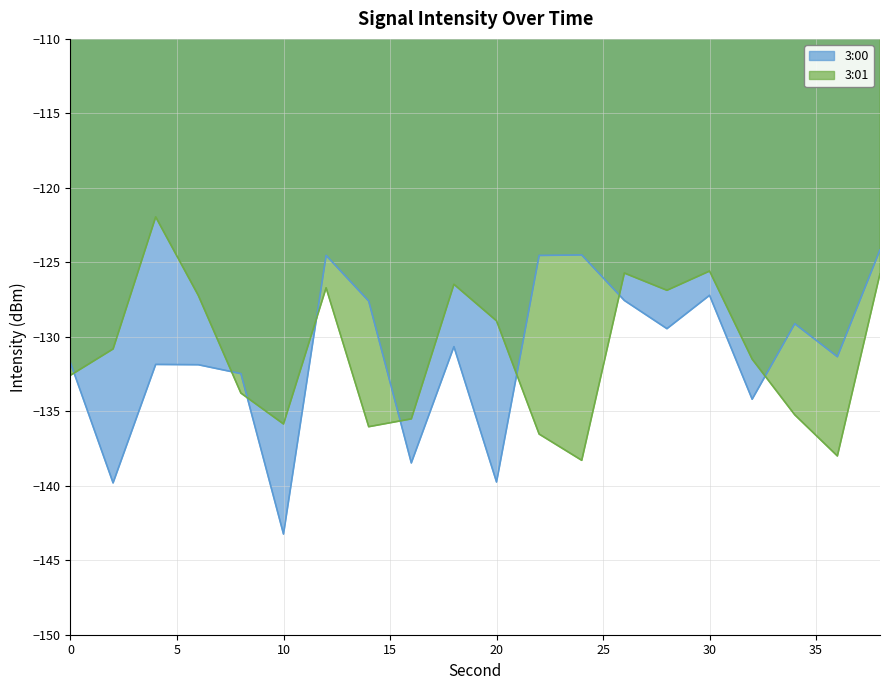

What is the difference between the maximum and minimum values in the 3:00 series?

19.1